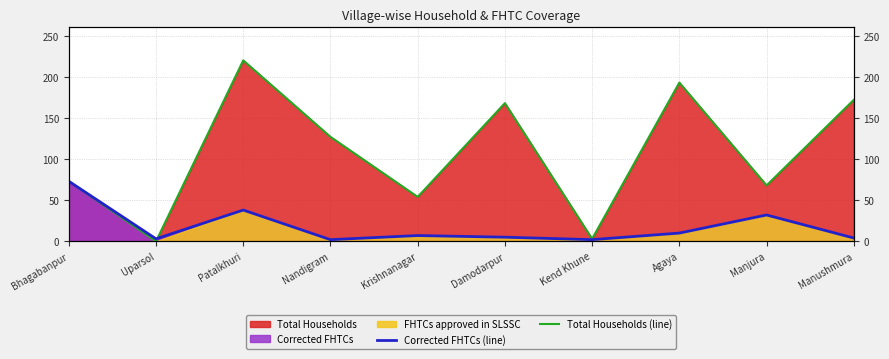

What is the value of the Total Households (line) point at the 3rd from the left?

220